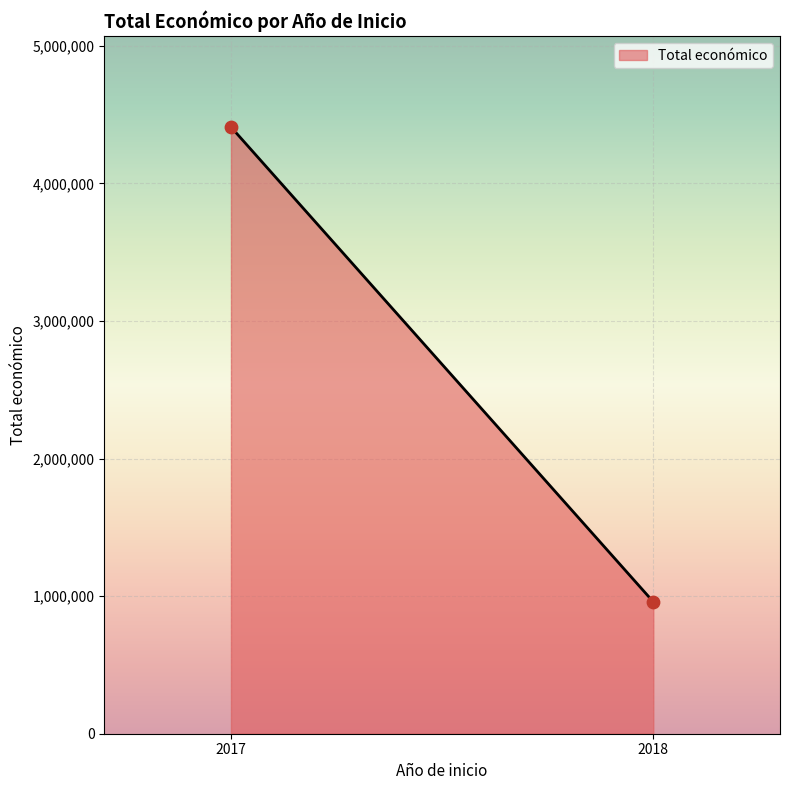

What is the range of Y values (max minus min)?

3451174